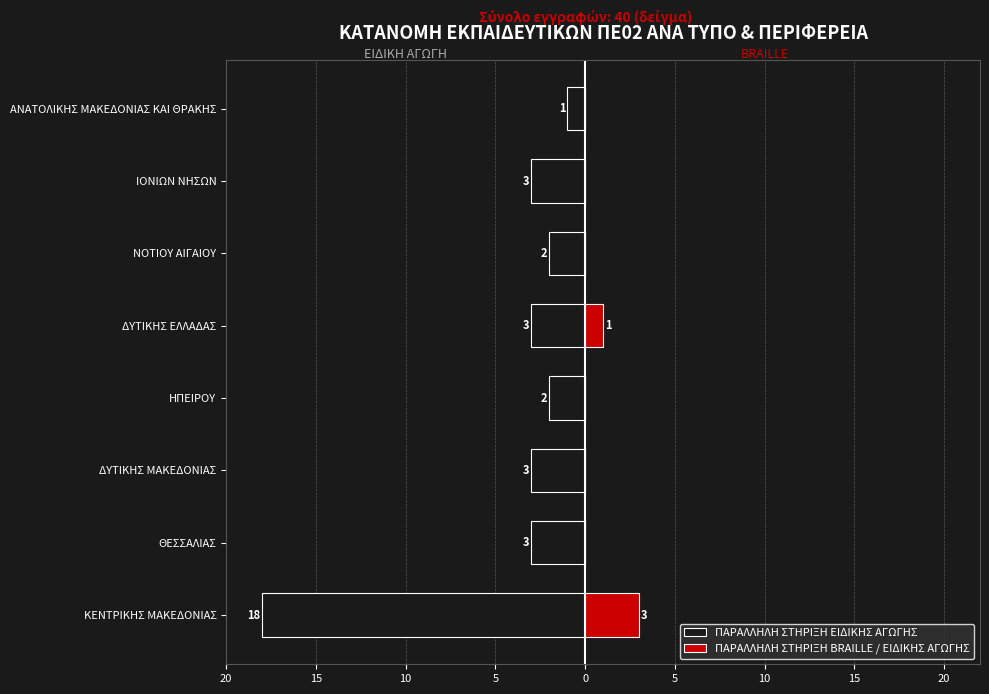

What is the difference between the second highest and second lowest values in the ΠΑΡΑΛΛΗΛΗ ΣΤΗΡΙΞΗ ΕΙΔΙΚΗΣ ΑΓΩΓΗΣ series?

1